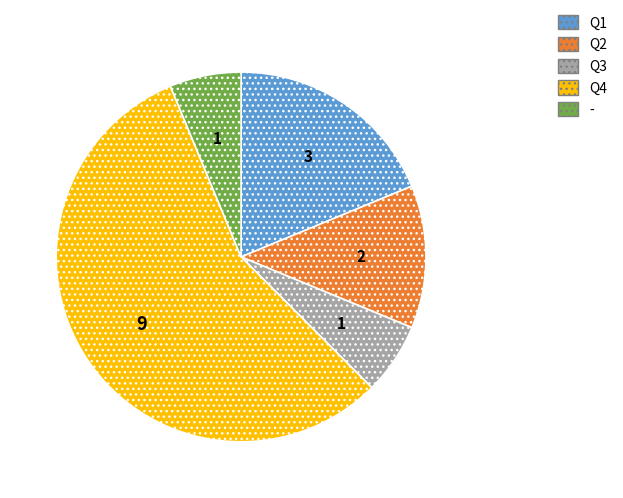

Which has a higher value, Q3 or Q1?

Q1